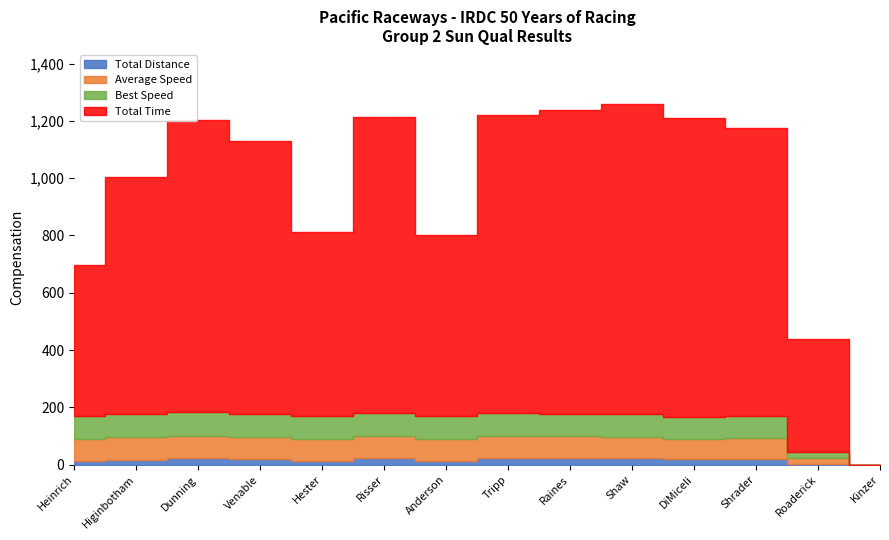

How many interior local peaks does the Average Speed series have?

4